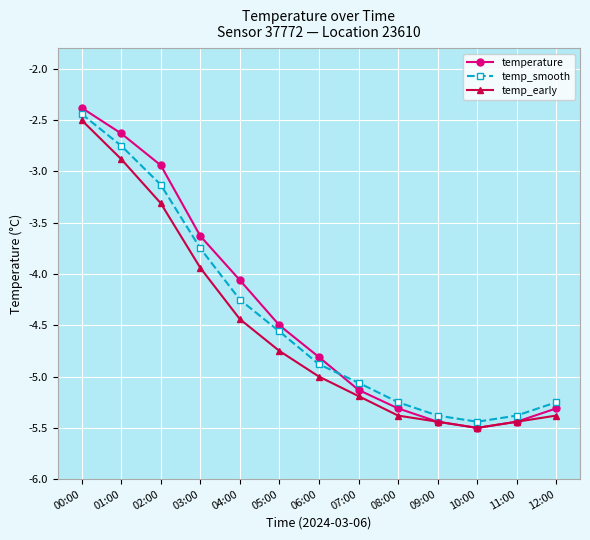

Is the value of temperature at 02:00 greater than the value of temp_early at 02:00?

Yes